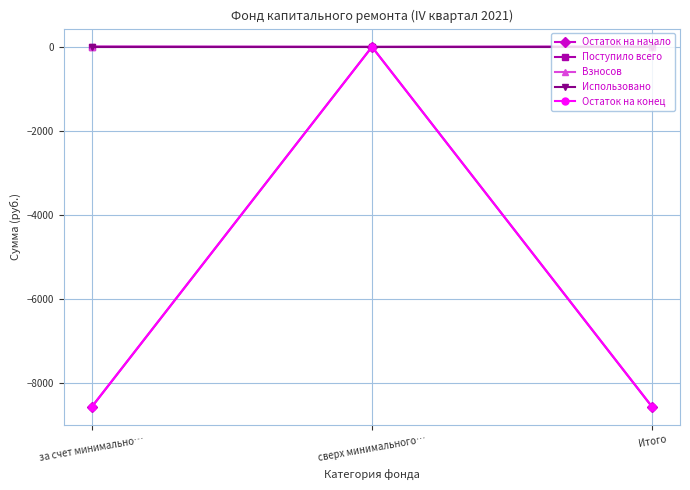

What is the difference between the maximum and minimum values in the Взносов series?

5.8